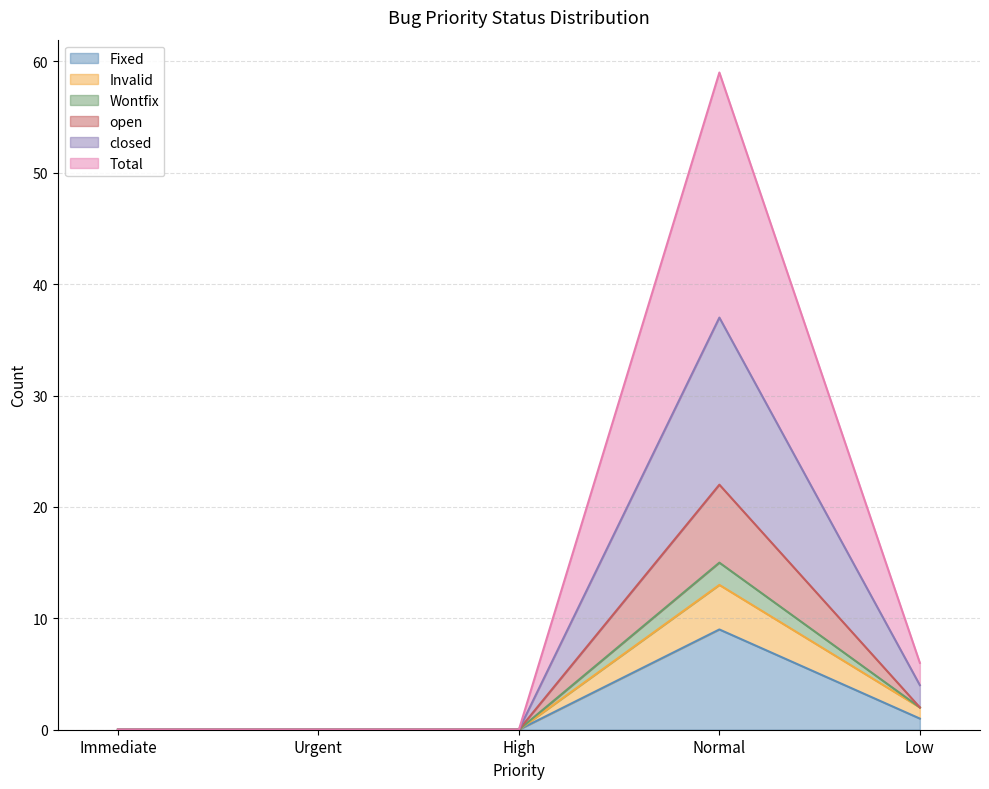

True or false: Wontfix and Fixed intersect in this chart.

False